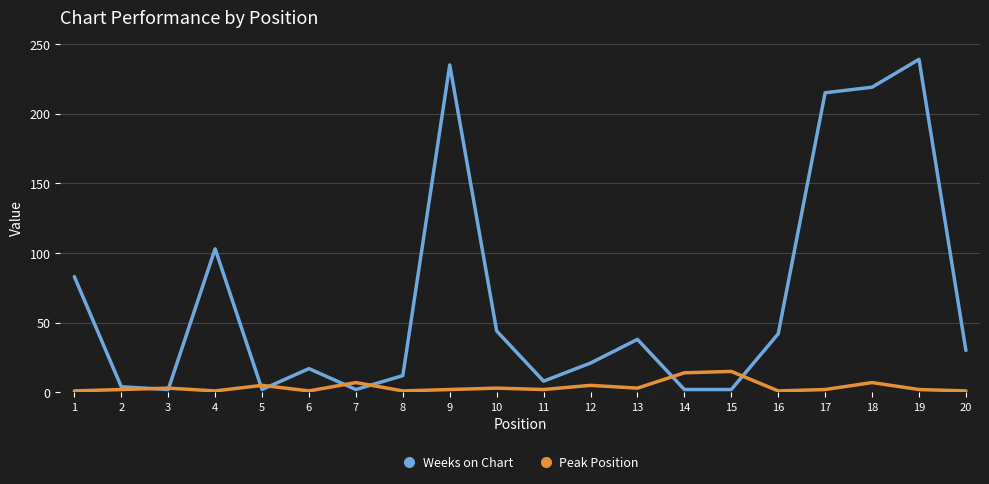

Is it true that Peak Position equals 1 at 8?

True